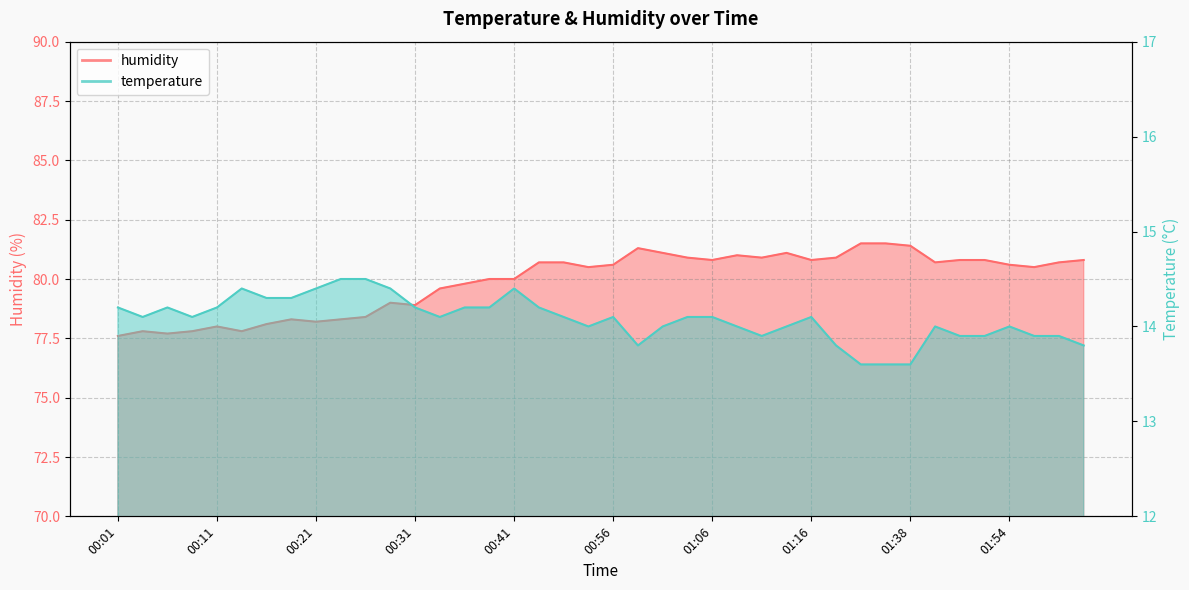

What position from the left is 00:51?

19